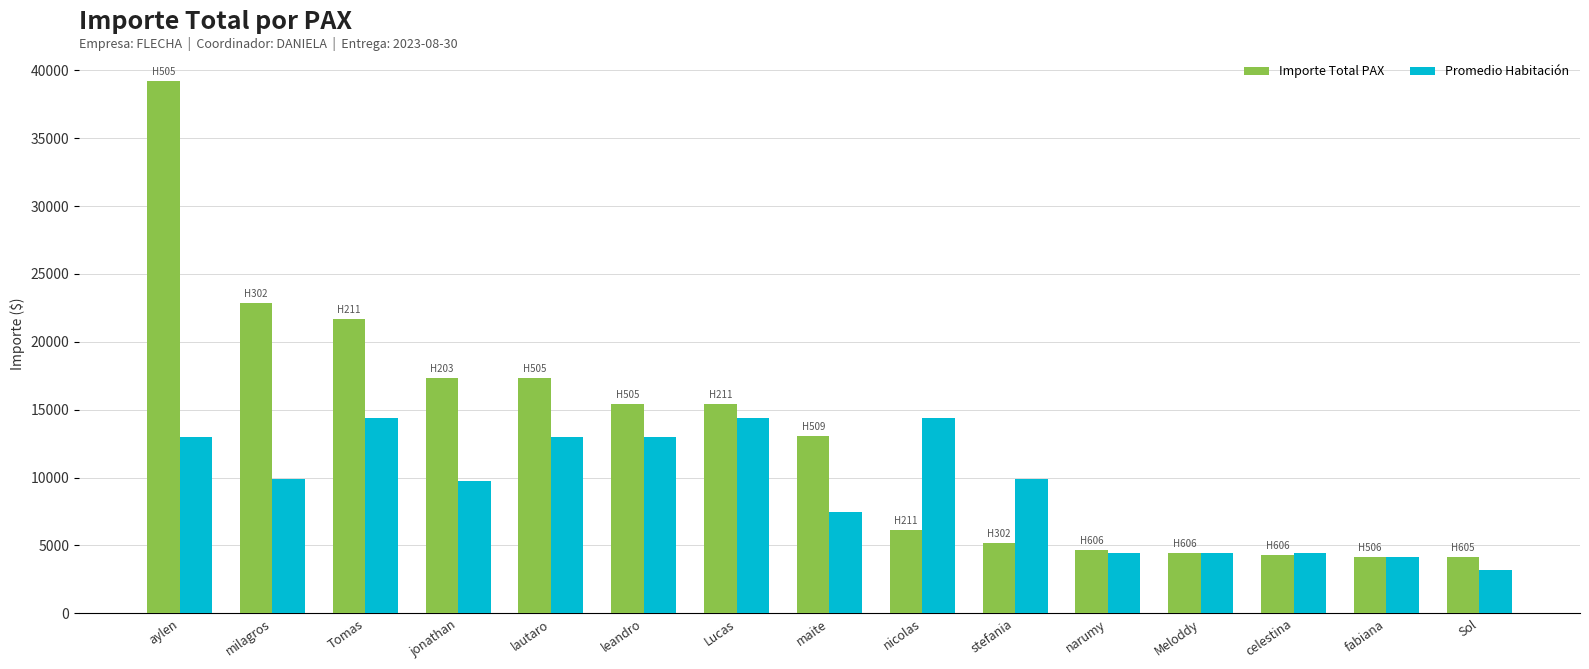

Is it true that Promedio Habitación equals 4455.2 at narumy?

True